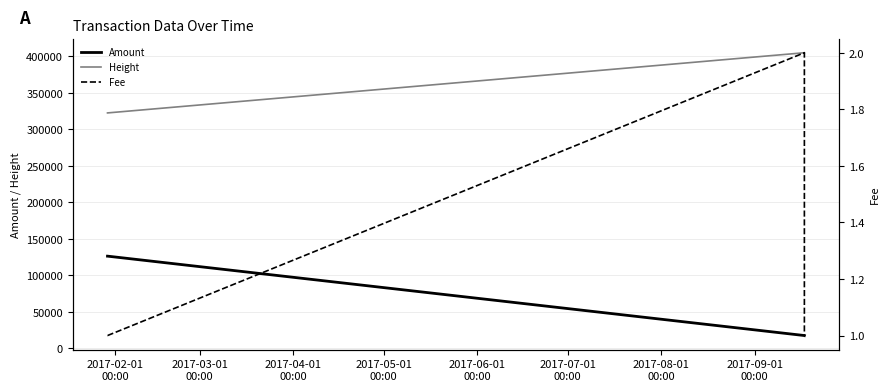

What is the lowest value of the Amount series?

17299.0